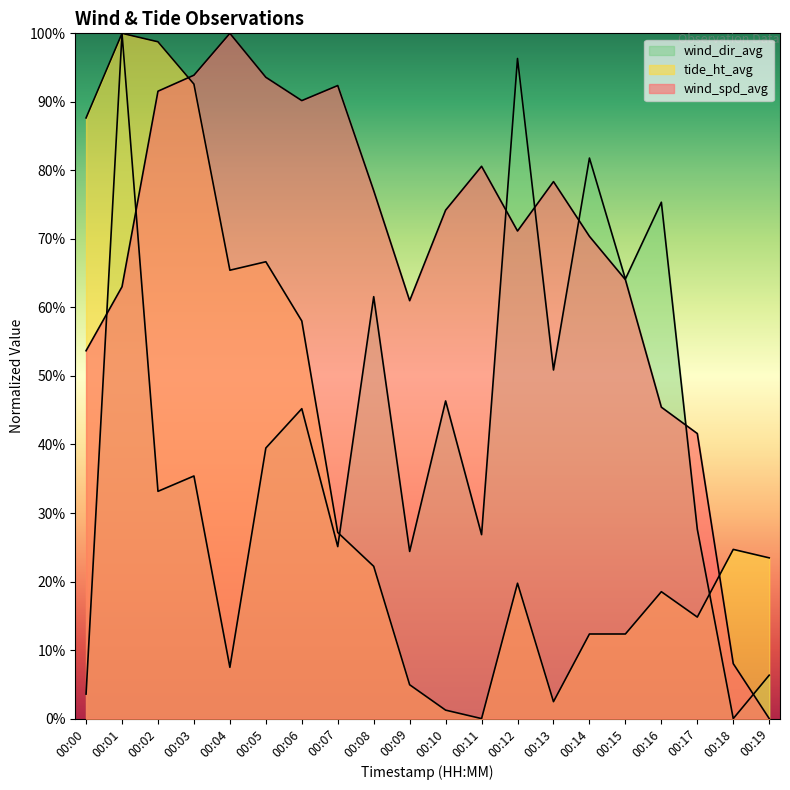

What are all the series names shown in the legend?

wind_spd_avg, tide_ht_avg, wind_dir_avg